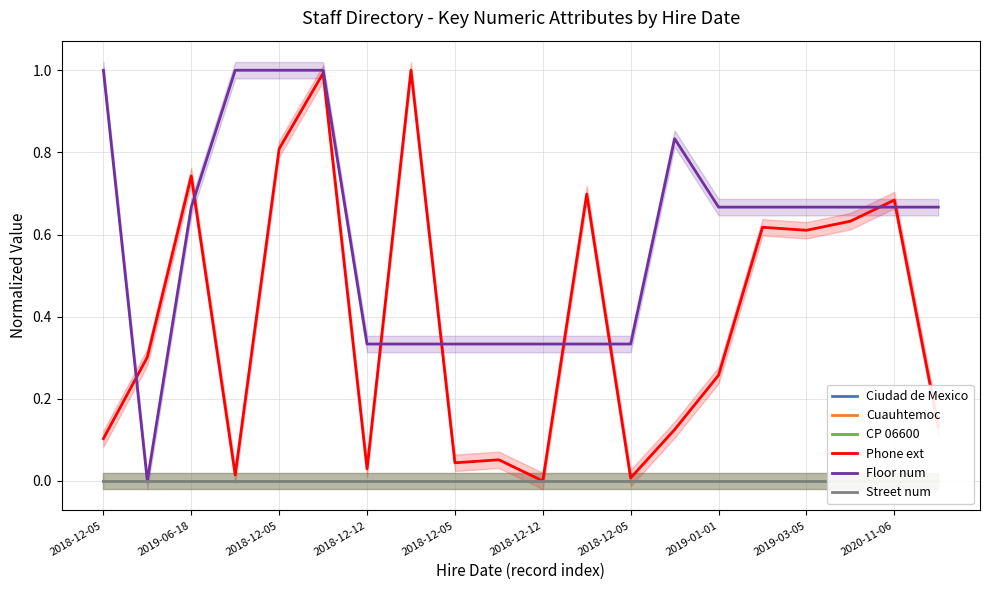

Where is Phone ext nearest to the value 0?

2018-12-12